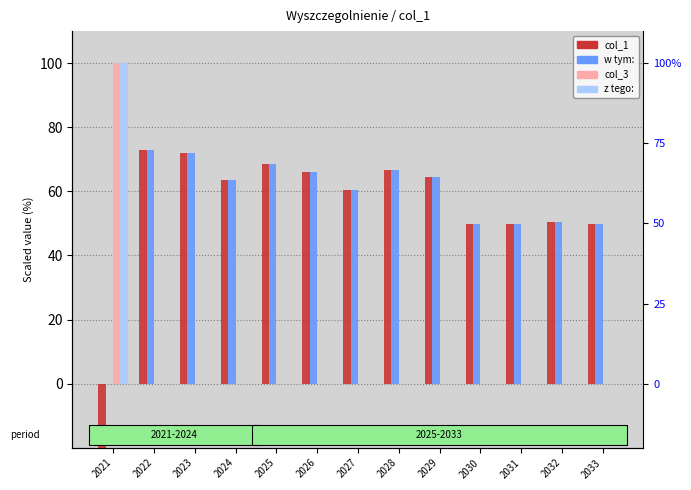

What is the sum of all col_3 values?

100.0